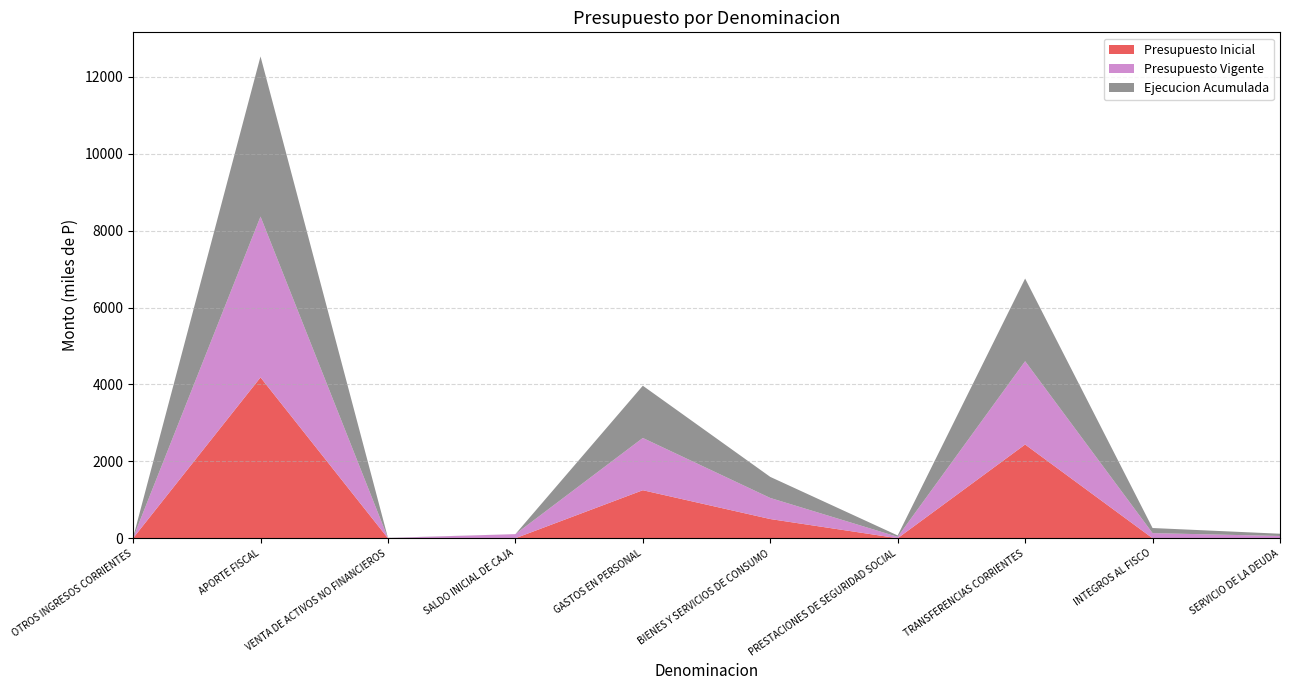

Reading left to right, extract all data points from this chart.

Presupuesto Inicial: OTROS INGRESOS CORRIENTES=1135	APORTE FISCAL=4183130	VENTA DE ACTIVOS NO FINANCIEROS=0	SALDO INICIAL DE CAJA=10	GASTOS EN PERSONAL=1248233	BIENES Y SERVICIOS DE CONSUMO=498865	PRESTACIONES DE SEGURIDAD SOCIAL=0	TRANSFERENCIAS CORRIENTES=2437167	INTEGROS AL FISCO=0	SERVICIO DE LA DEUDA=10
Presupuesto Vigente: OTROS INGRESOS CORRIENTES=6761	APORTE FISCAL=4183130	VENTA DE ACTIVOS NO FINANCIEROS=5105	SALDO INICIAL DE CAJA=106216	GASTOS EN PERSONAL=1359137	BIENES Y SERVICIOS DE CONSUMO=548242	PRESTACIONES DE SEGURIDAD SOCIAL=35872	TRANSFERENCIAS CORRIENTES=2166790	INTEGROS AL FISCO=132638	SERVICIO DE LA DEUDA=58533
Ejecucion Acumulada: OTROS INGRESOS CORRIENTES=7135	APORTE FISCAL=4164805	VENTA DE ACTIVOS NO FINANCIEROS=5104	SALDO INICIAL DE CAJA=0	GASTOS EN PERSONAL=1358848	BIENES Y SERVICIOS DE CONSUMO=548096	PRESTACIONES DE SEGURIDAD SOCIAL=35872	TRANSFERENCIAS CORRIENTES=2150279	INTEGROS AL FISCO=132638	SERVICIO DE LA DEUDA=58533